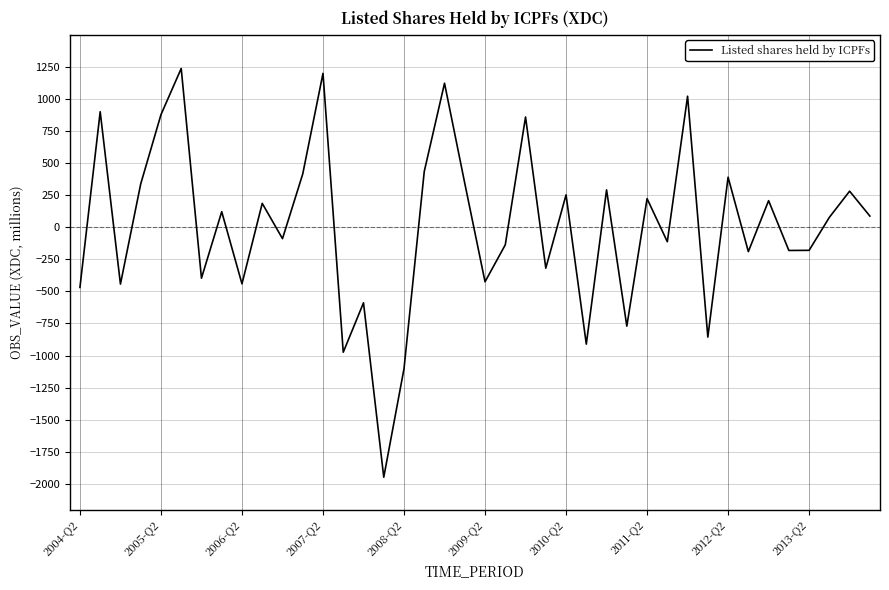

What is the maximum value shown in the chart?

1237